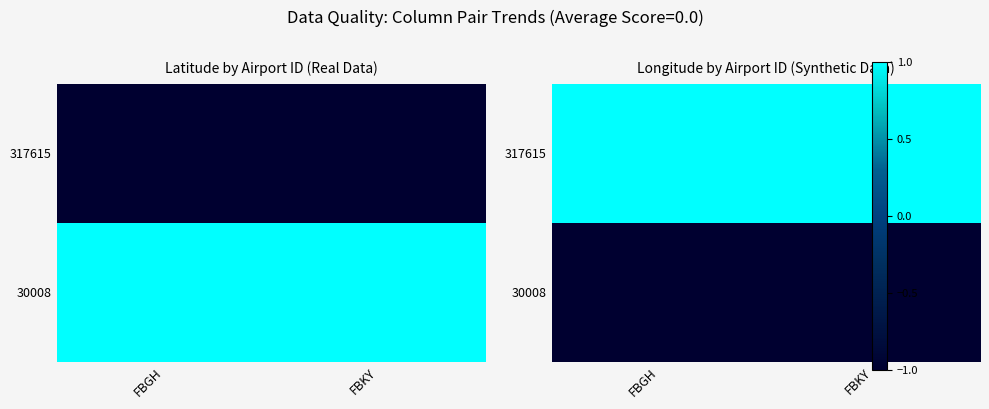

How many series are shown in this chart?

2